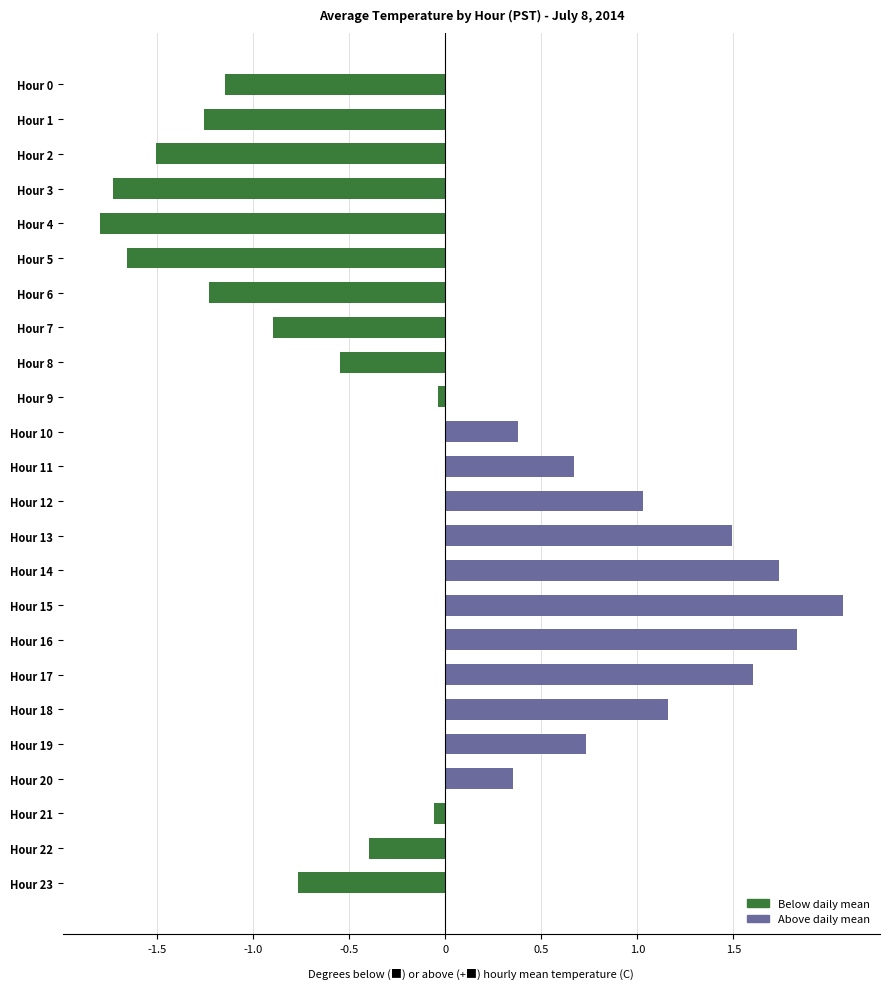

True or false: the data shows 1.0 at Hour 12.

True